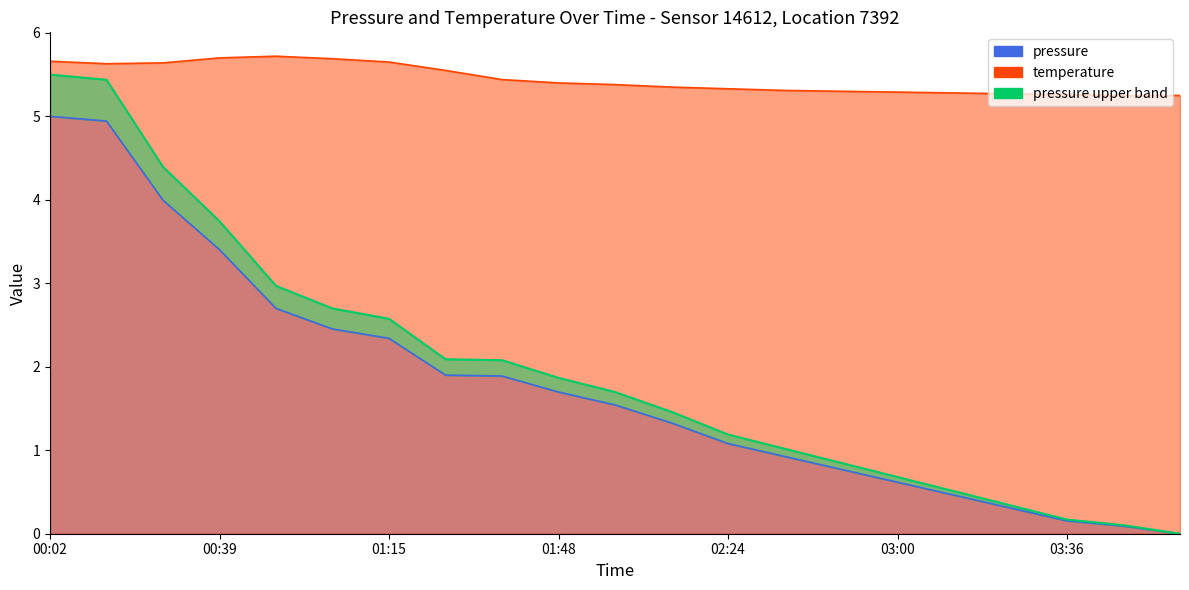

True or false: temperature and pressure intersect in this chart.

False